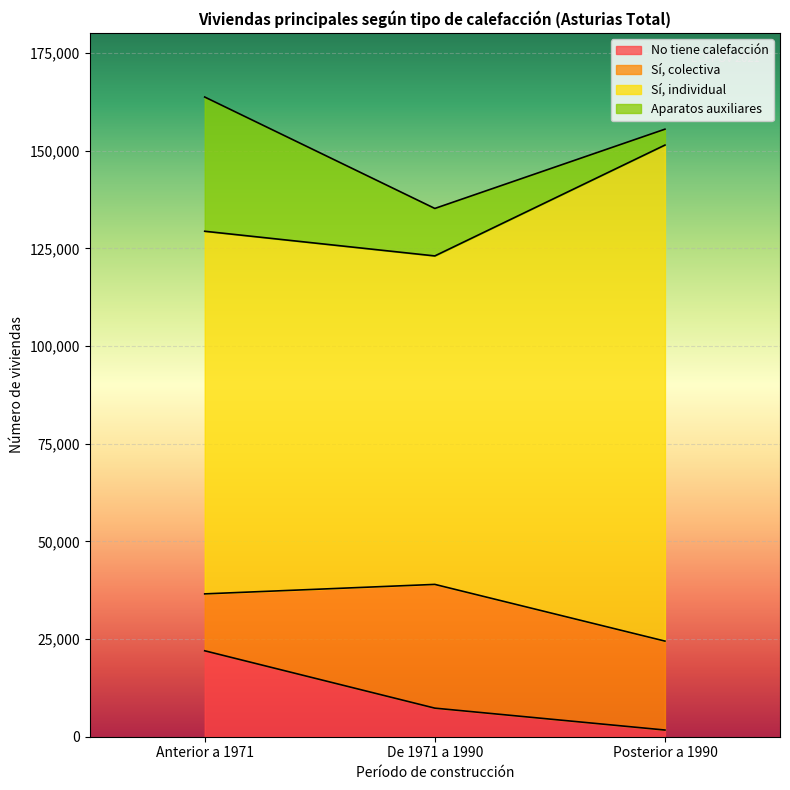

At which category is the sum across all series the highest?

Anterior a 1971